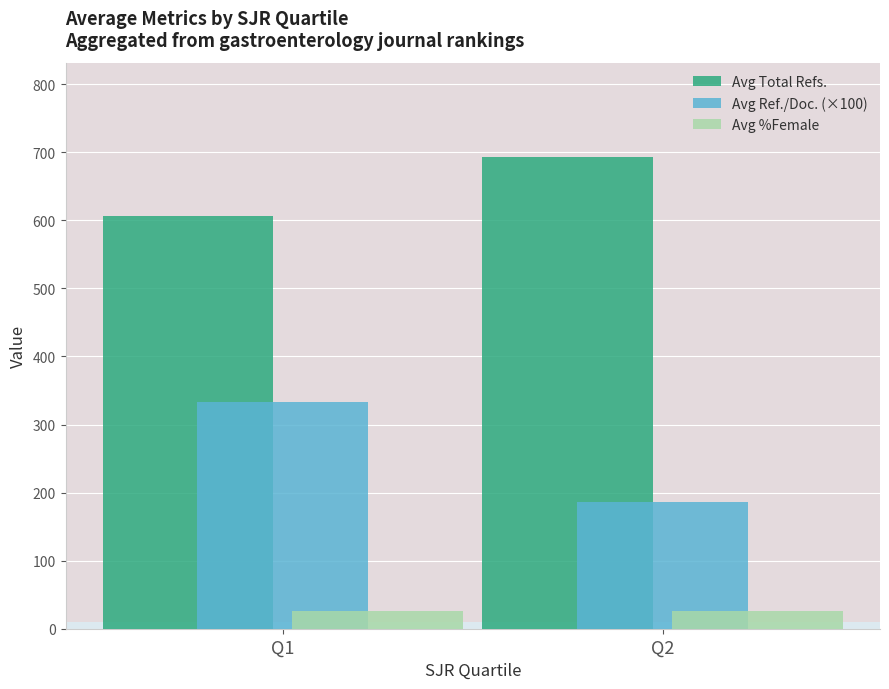

Is the value of Avg Ref./Doc. (×100) at Q1 greater than the value of Avg Total Refs. at Q2?

No